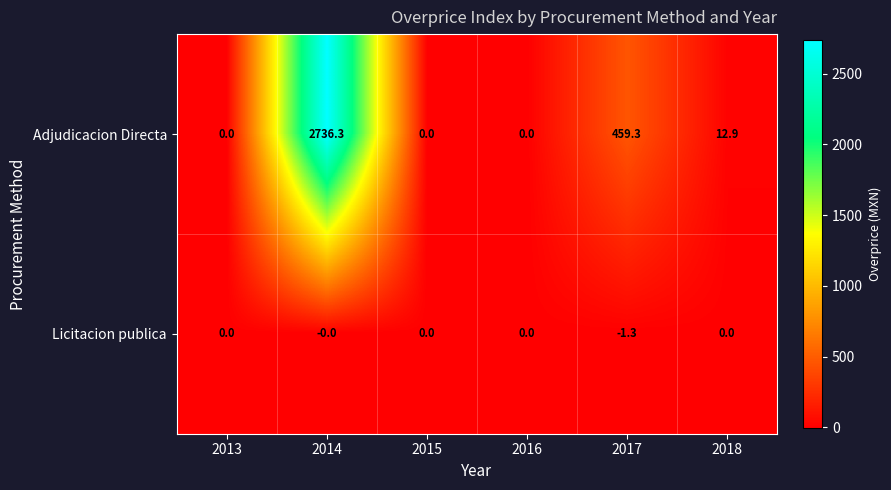

Which series has the largest total across all categories?

Adjudicacion Directa